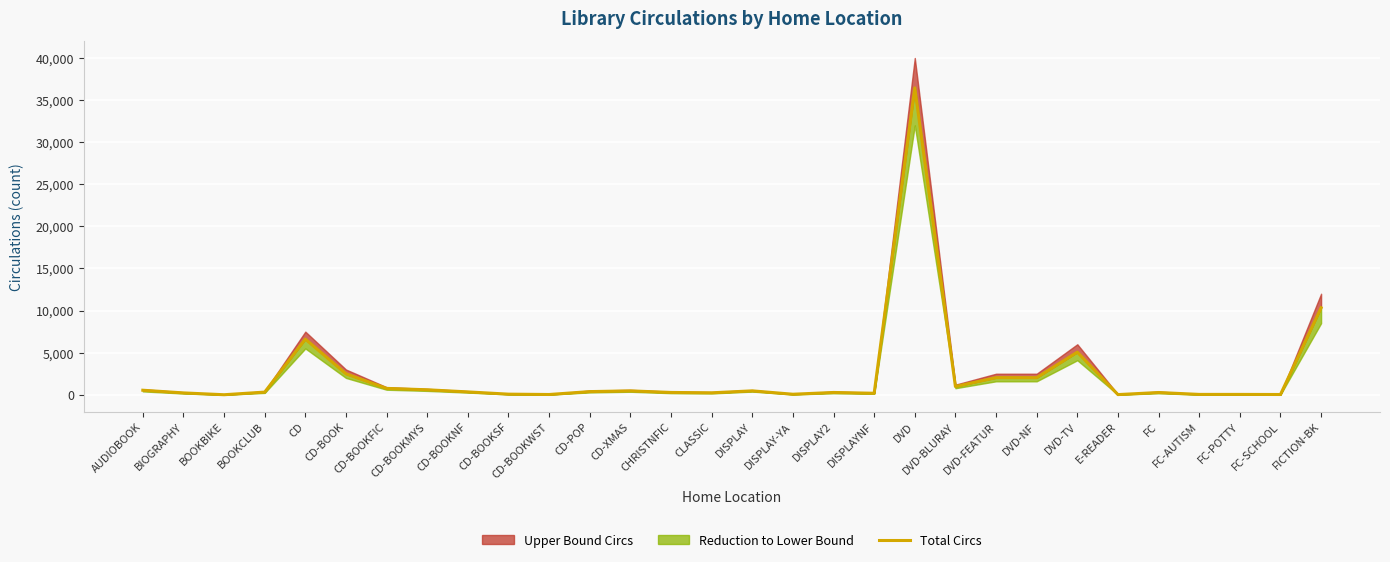

Reading right to left, what are all the values shown in this chart?

FICTION-BK=10332	FC-SCHOOL=33	FC-POTTY=44	FC-AUTISM=45	FC=271	E-READER=23	DVD-TV=5063	DVD-NF=2034	DVD-FEATUR=2037	DVD-BLURAY=982	DVD=36451	DISPLAYNF=181	DISPLAY2=275	DISPLAY-YA=66	DISPLAY=467	CLASSIC=235	CHRISTNFIC=278	CD-XMAS=465	CD-POP=378	CD-BOOKWST=34	CD-BOOKSF=75	CD-BOOKNF=342	CD-BOOKMYS=594	CD-BOOKFIC=760	CD-BOOK=2492	CD=6615	BOOKCLUB=320	BOOKBIKE=6	BIOGRAPHY=224	AUDIOBOOK=541